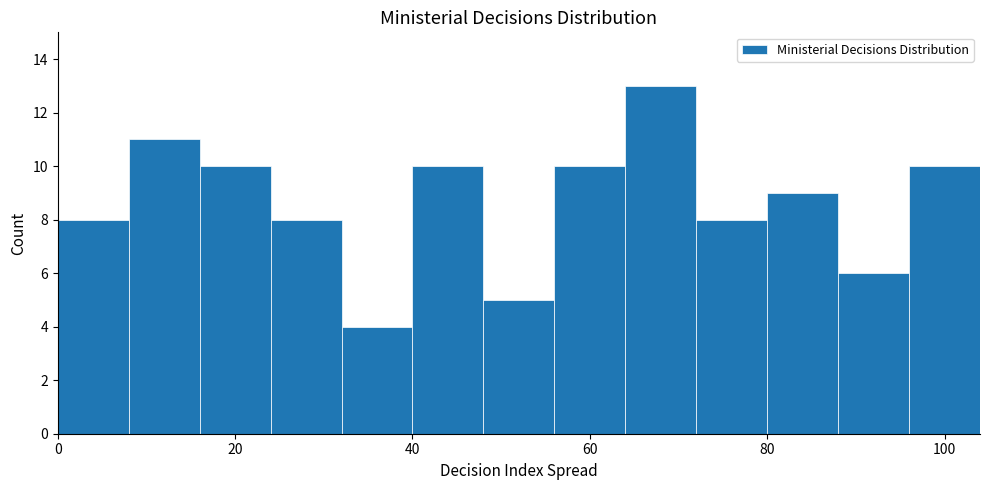

Reading left to right, transcribe this chart: for each bar, give the range it covers on the x-axis and its height. The values are not printed on the chart, so give them approximately, as read against the axis.

0 to 8: 8
8 to 16: 11
16 to 24: 10
24 to 32: 8
32 to 40: 4
40 to 48: 10
48 to 56: 5
56 to 64: 10
64 to 72: 13
72 to 80: 8
80 to 88: 9
88 to 96: 6
96 to 104: 10